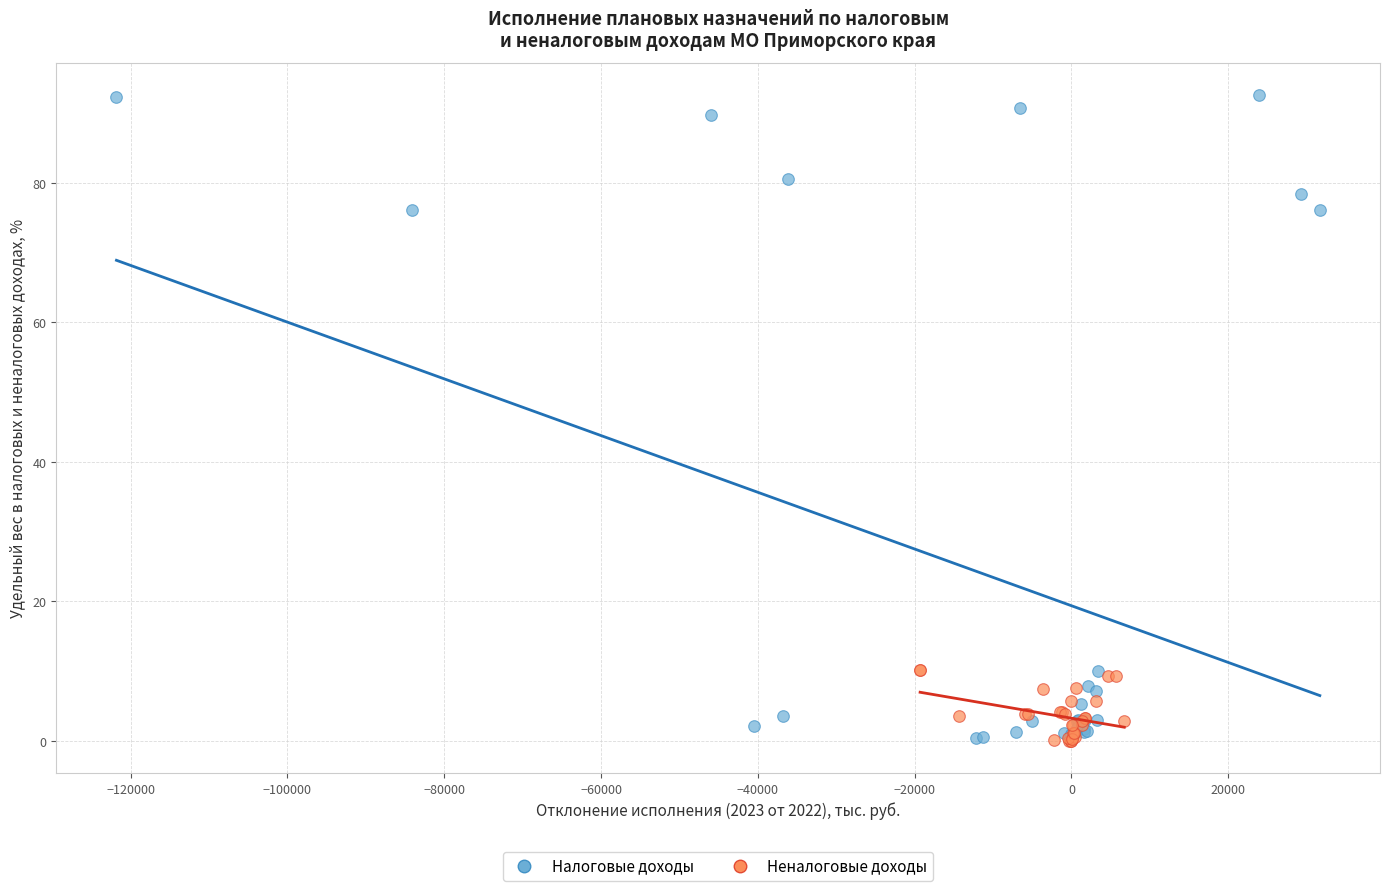

Which series has the largest Y range (max minus min)?

Налоговые доходы